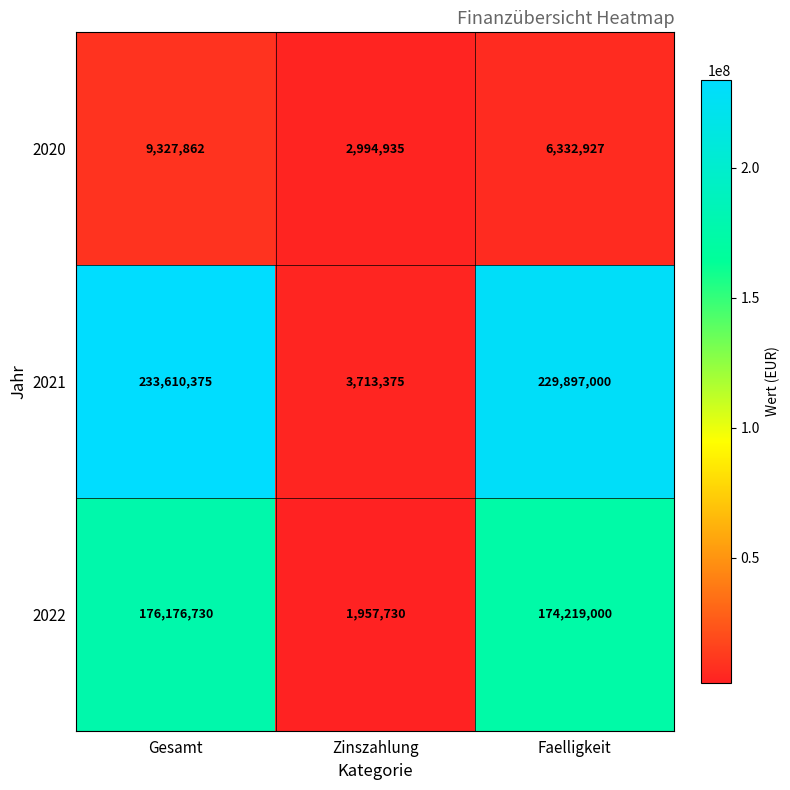

Which series has the largest total across all categories?

2021